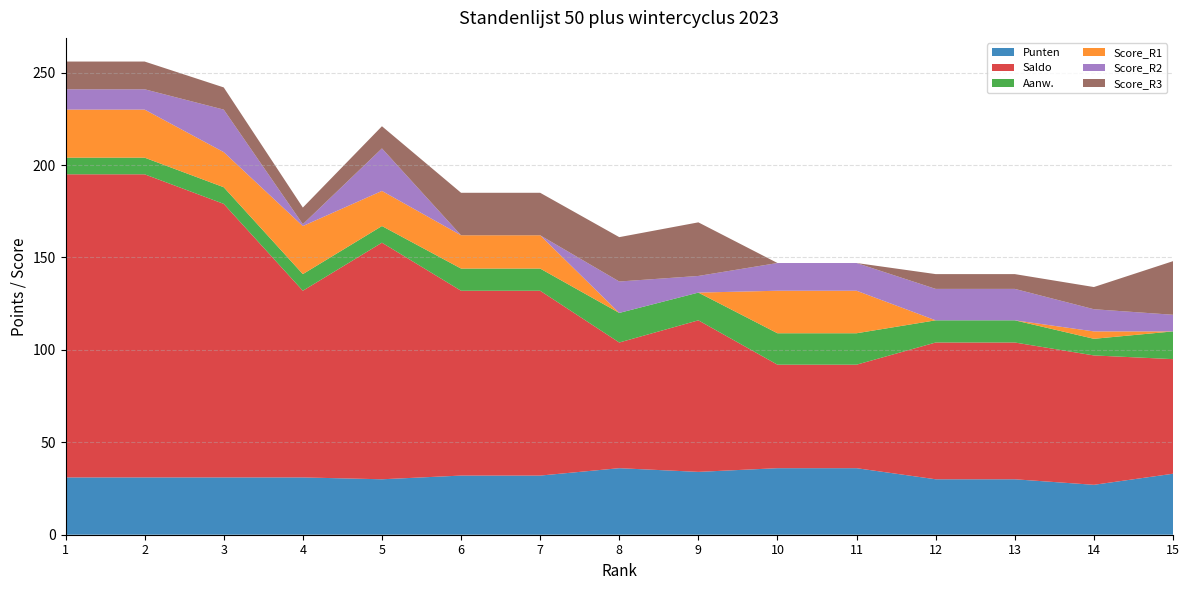

What is the minimum value for Punten?

27